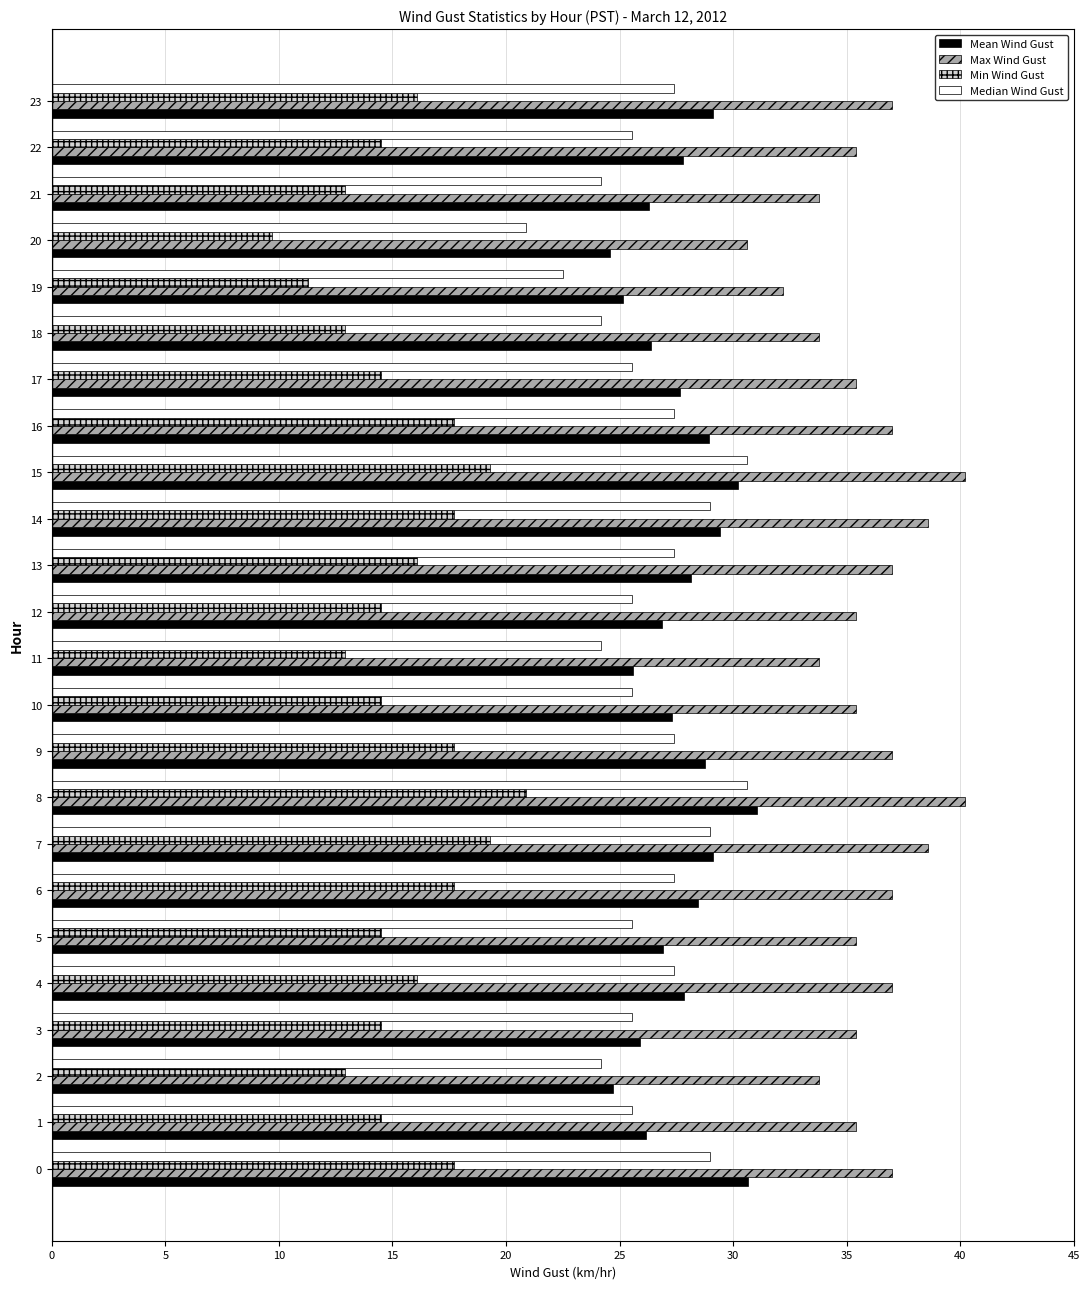

Which series has the largest total across all categories?

Max Wind Gust